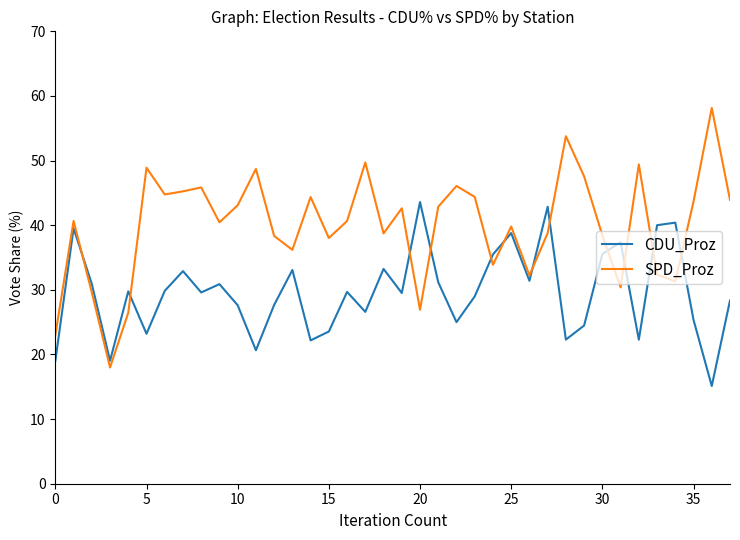

How many interior local valleys does the CDU_Proz series have?

12